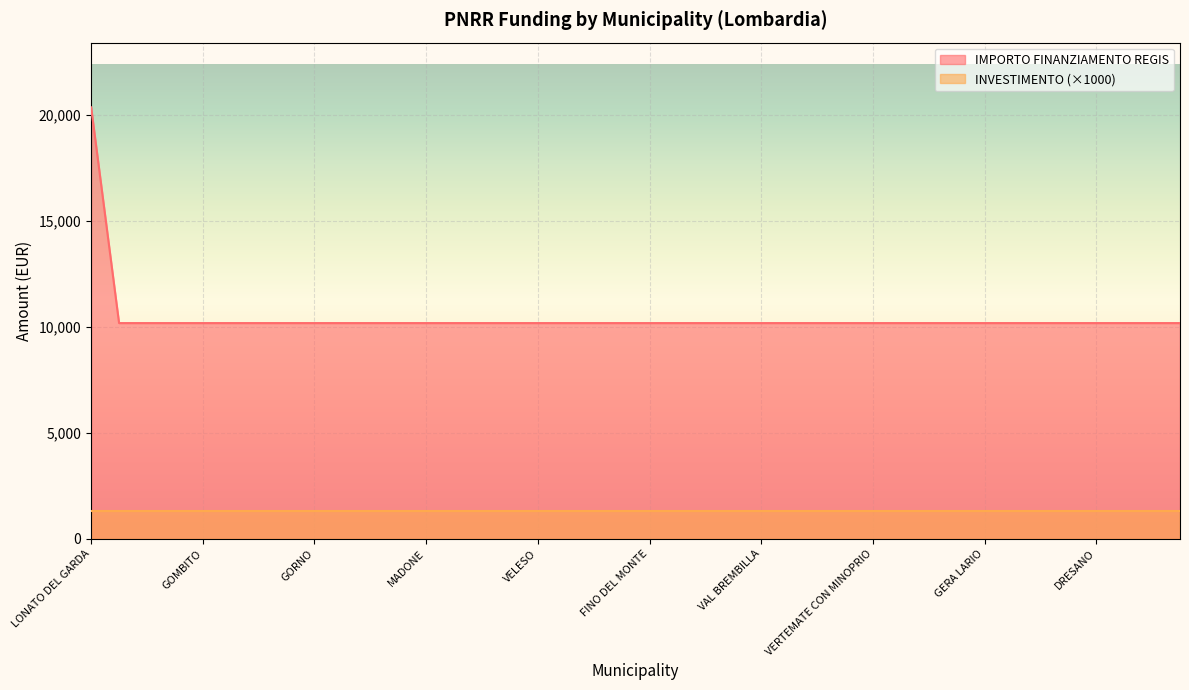

Read the value at RIPALTA ARPINA.

10172